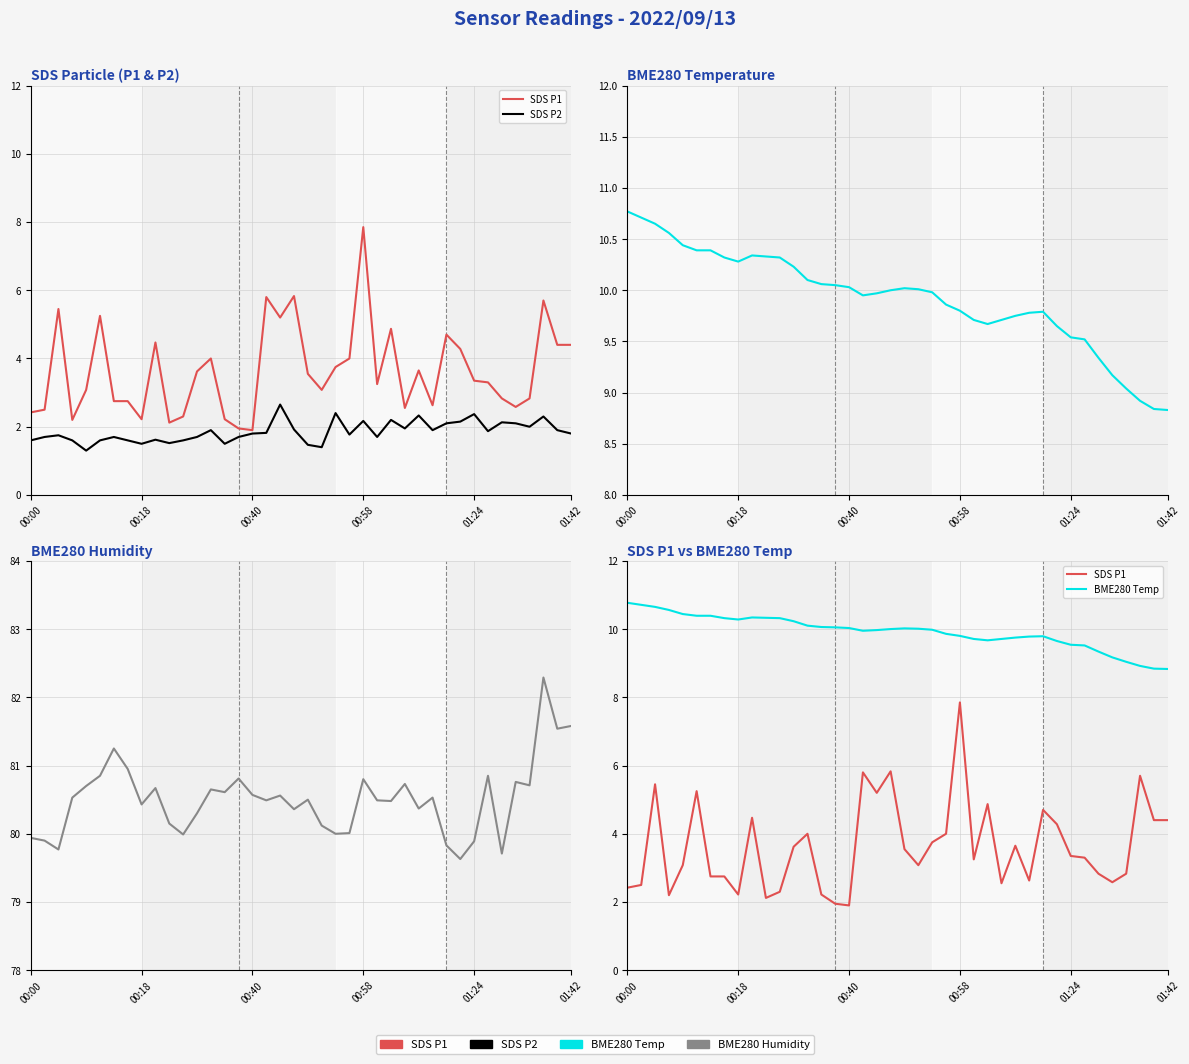

How many interior local valleys does the SDS P2 series have?

11